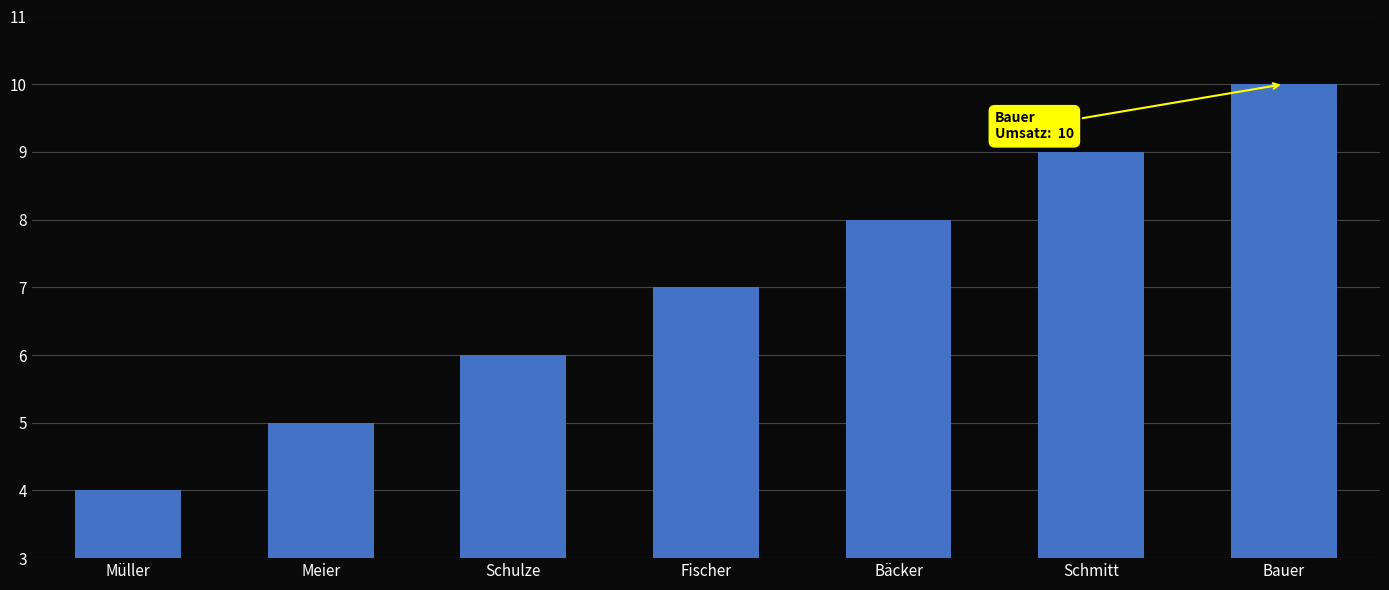

How many values are below 7?

3